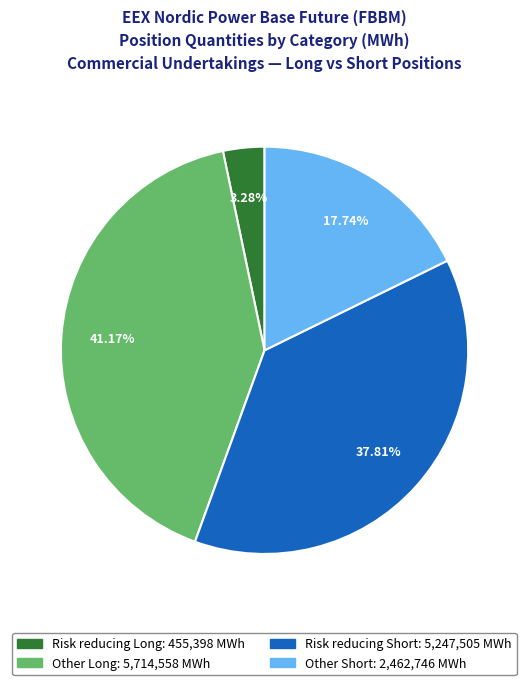

How many segments does this pie chart have?

4